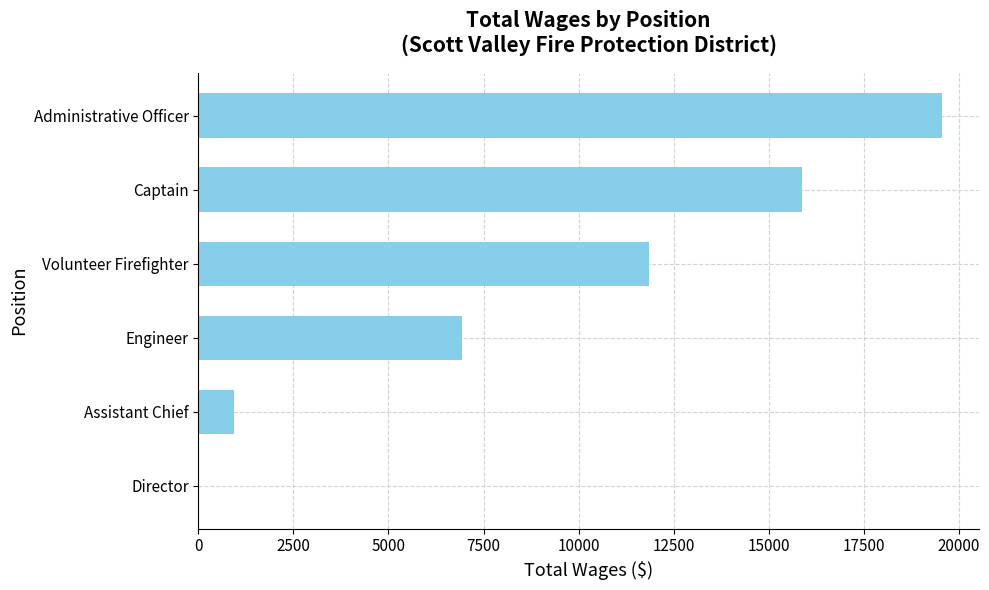

Reading top to bottom, extract all data points from this chart.

Administrative Officer=19550	Captain=15870	Volunteer Firefighter=11861	Engineer=6934	Assistant Chief=935	Director=0